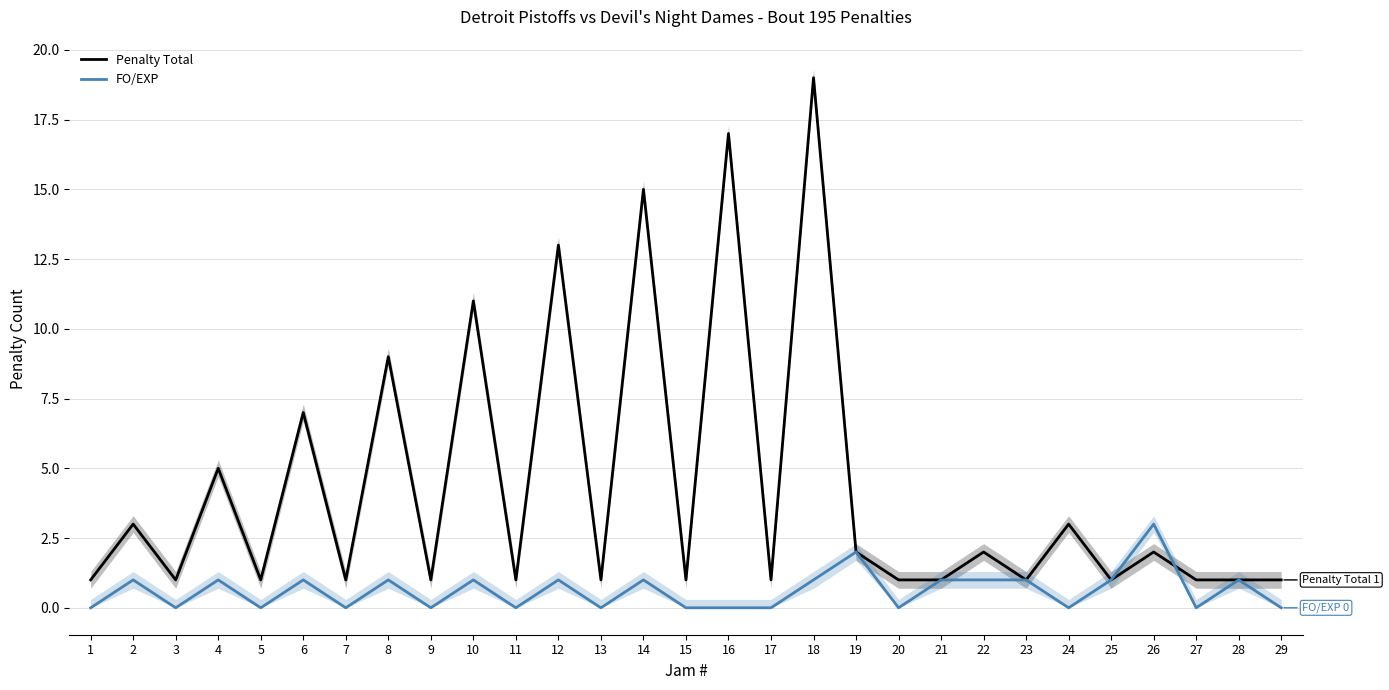

Reading left to right, list all the values displayed in this chart.

Penalty Total: 1	3	1	5	1	7	1	9	1	11	1	13	1	15	1	17	1	19	2	1	1	2	1	3	1	2	1	1	1
FO/EXP: 0	1	0	1	0	1	0	1	0	1	0	1	0	1	0	0	0	1	2	0	1	1	1	0	1	3	0	1	0